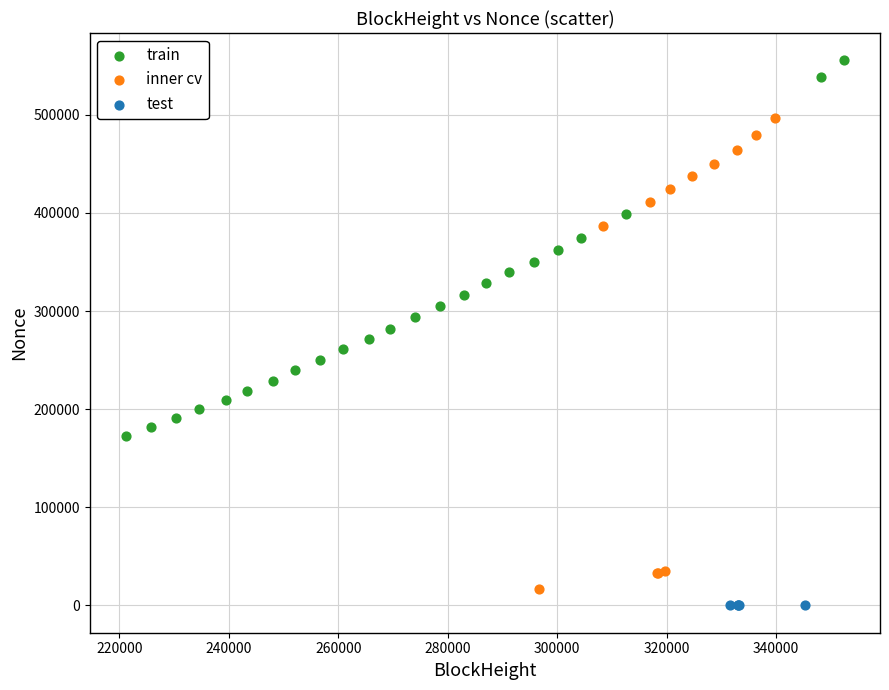

Which series reaches the minimum Y coordinate?

test